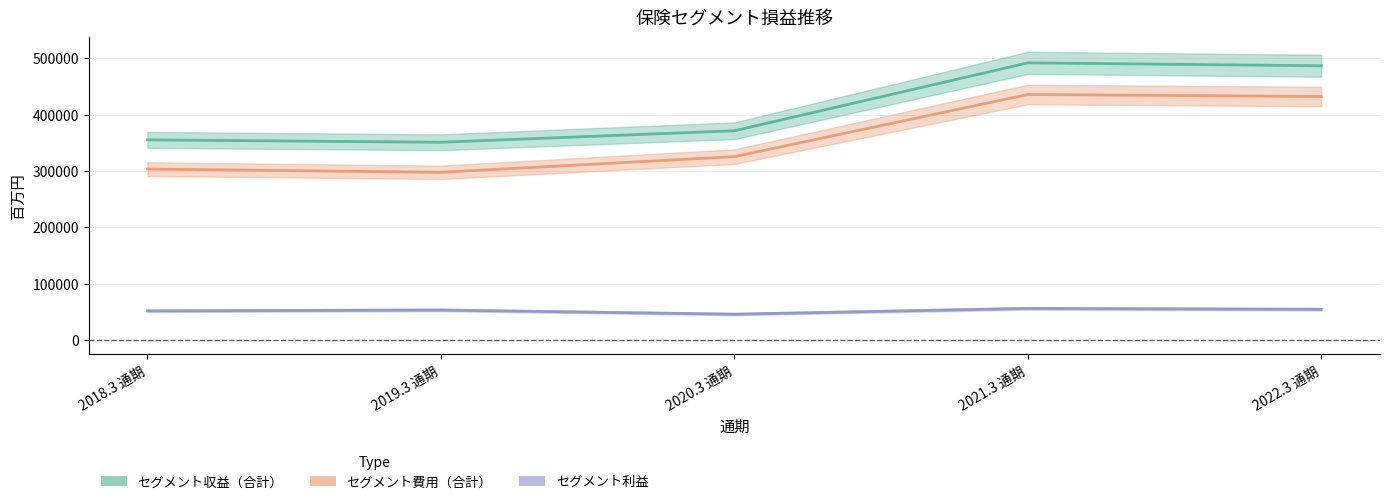

What is the minimum value shown in the chart?

45954